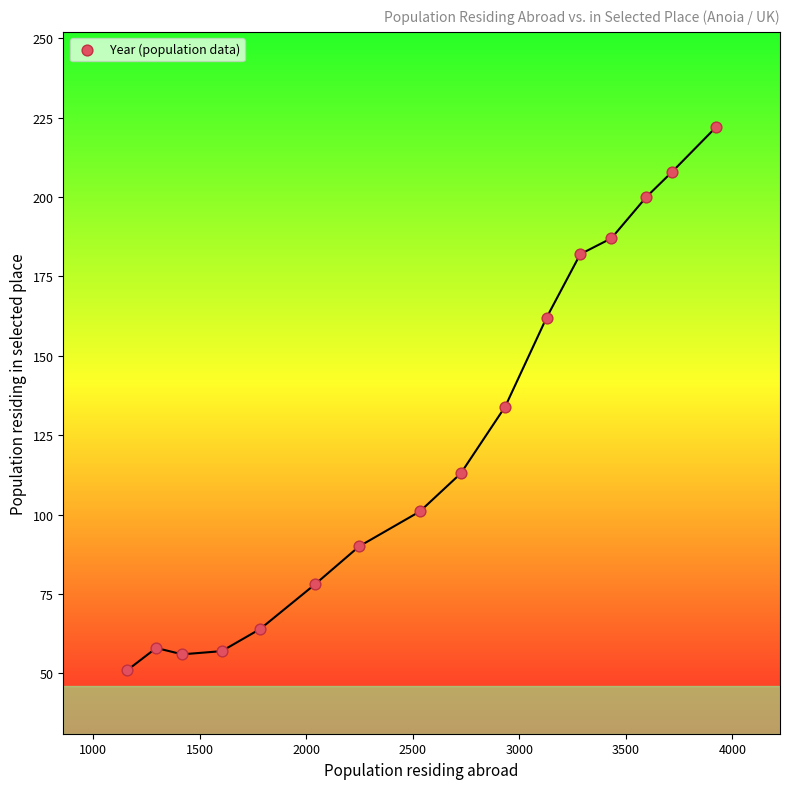

What is the range of Y values (max minus min)?

171